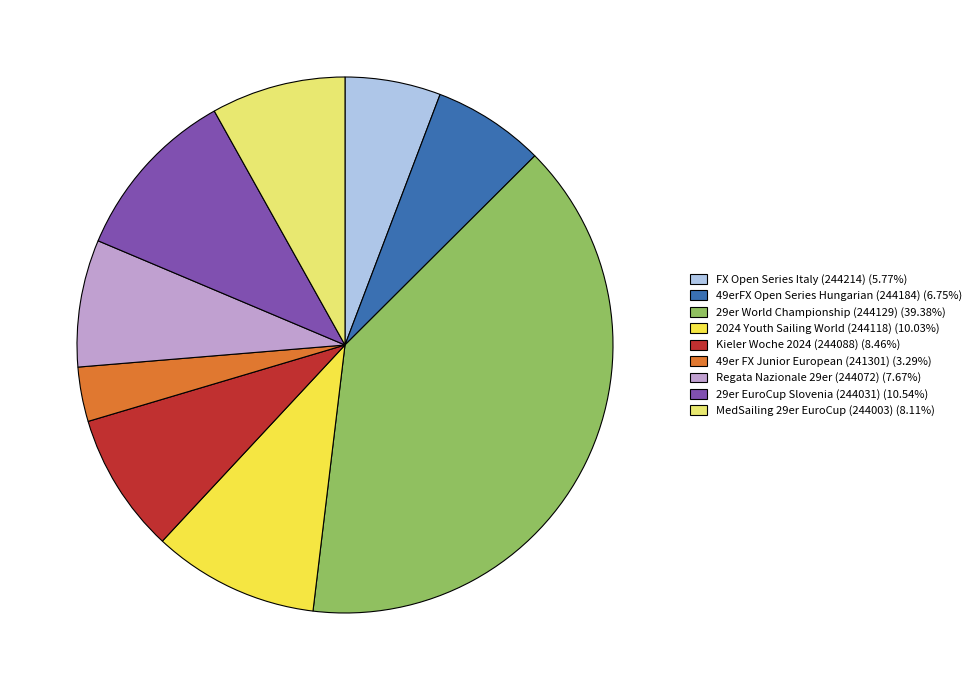

Is it true that Kieler Woche 2024 (244088) is 8% of the pie?

True